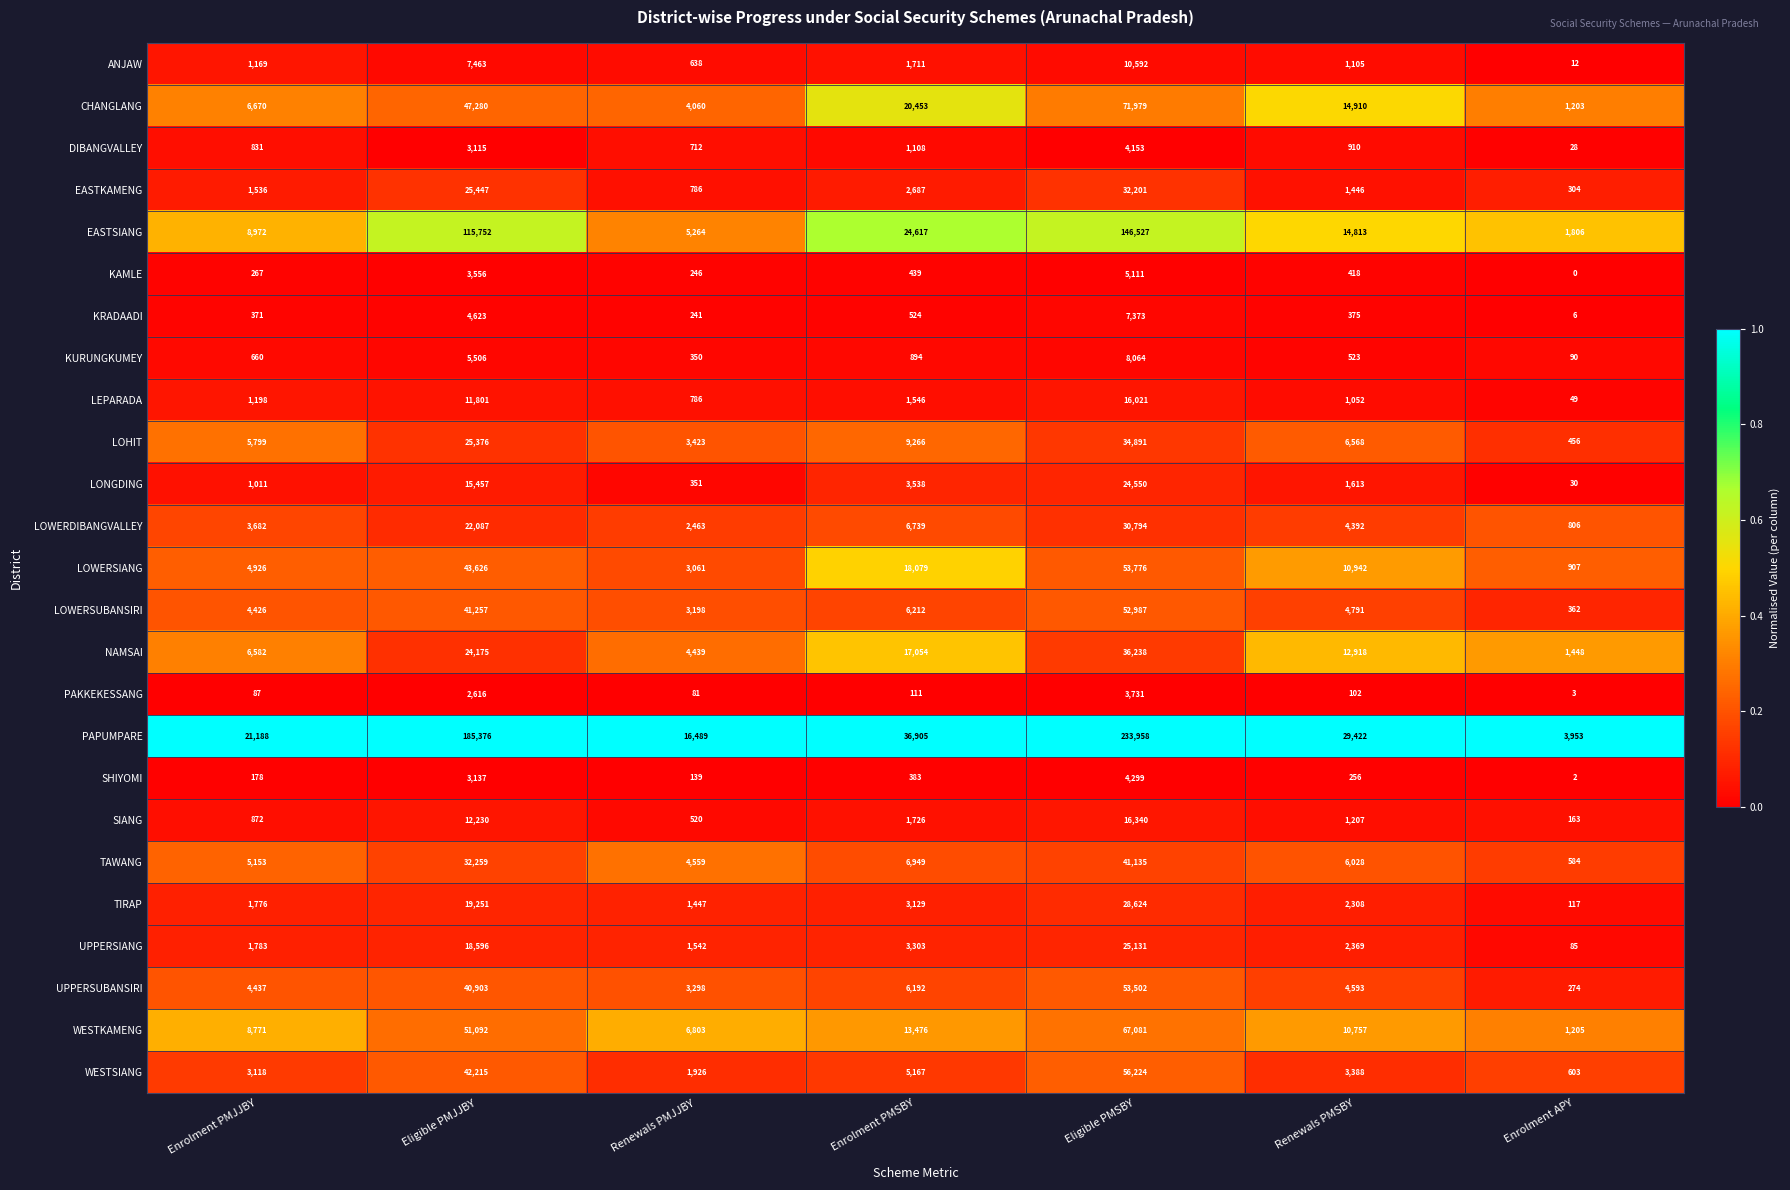

At which category is the sum across all series the highest?

Eligible PMSBY